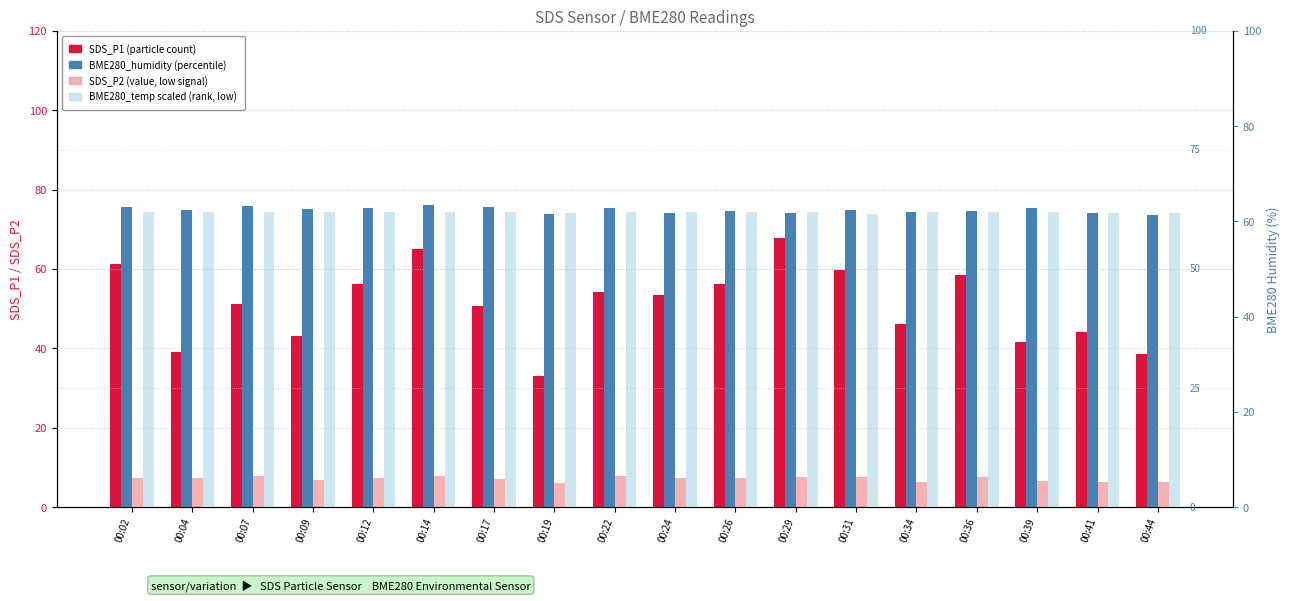

How many bars are there in total?

72